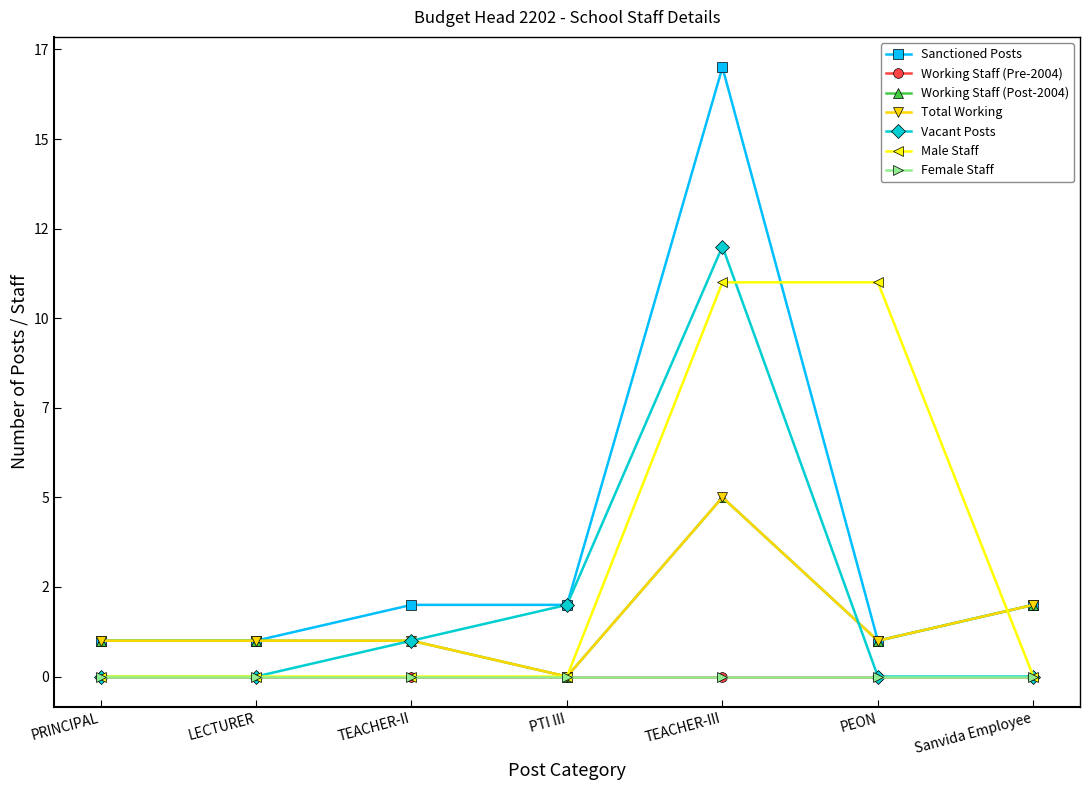

Is it true that Total Working equals 7 at TEACHER-III?

False